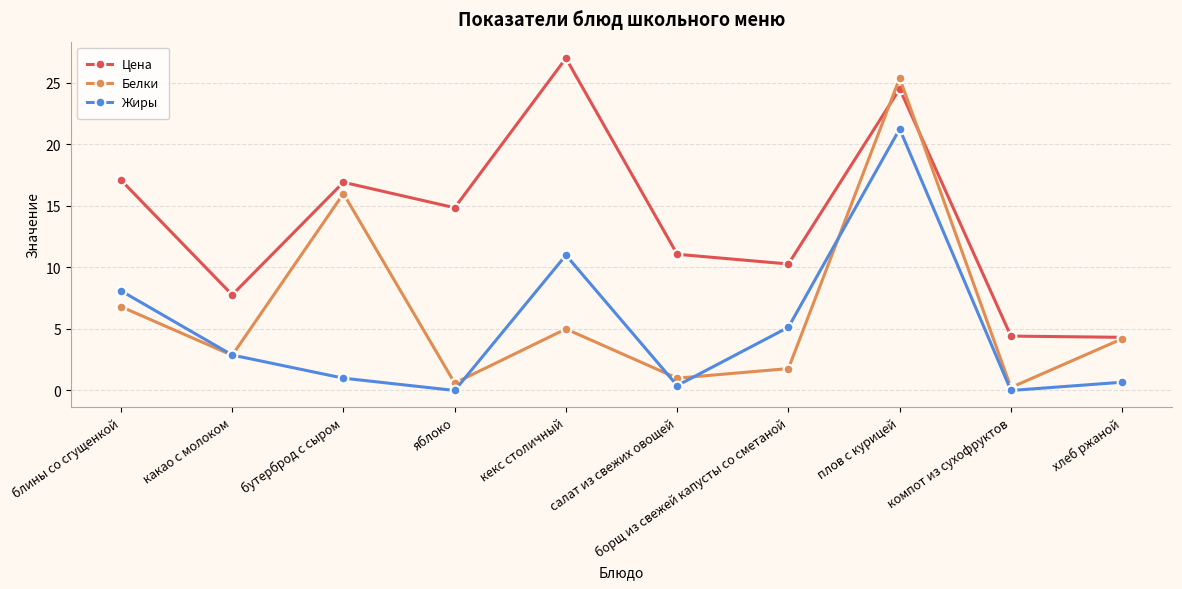

How many interior local valleys does the Жиры series have?

3